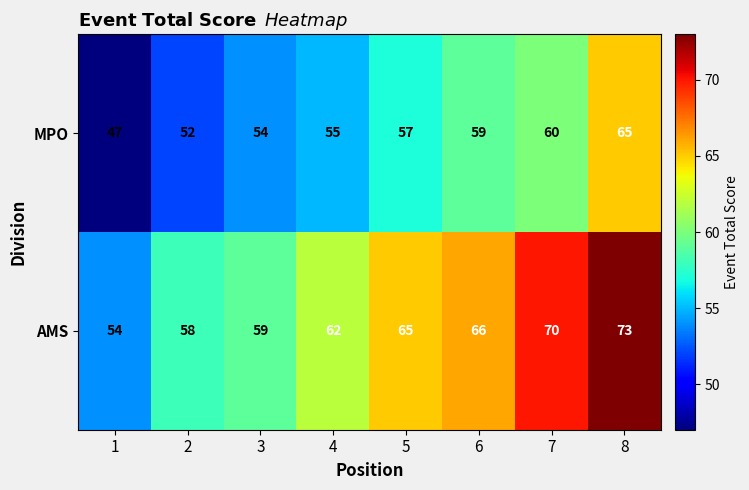

What is the sum of all MPO values?

449